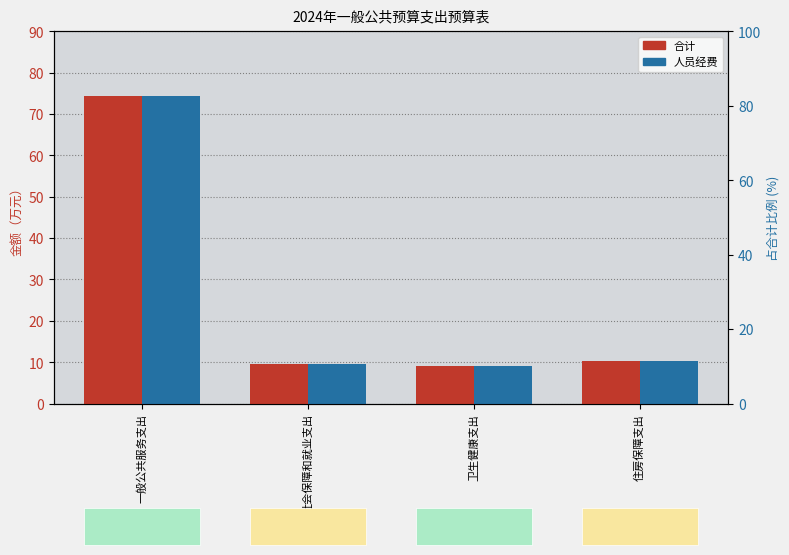

Is it true that 合计 equals 9.6 at 社会保障和就业支出?

True